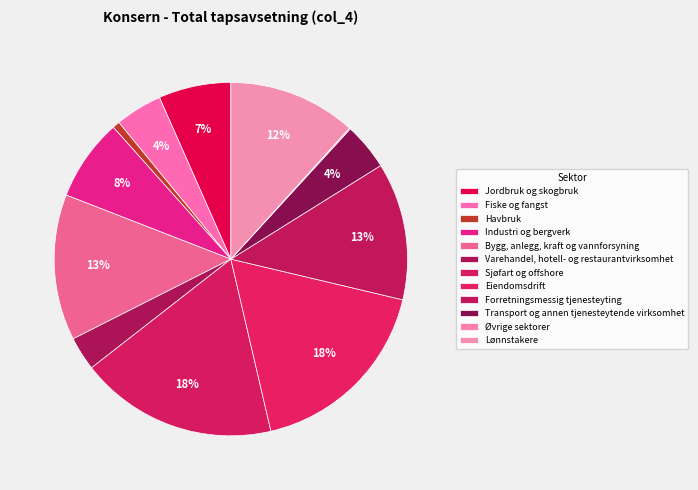

What percentage is the Industri og bergverk slice, to the nearest percent?

8%